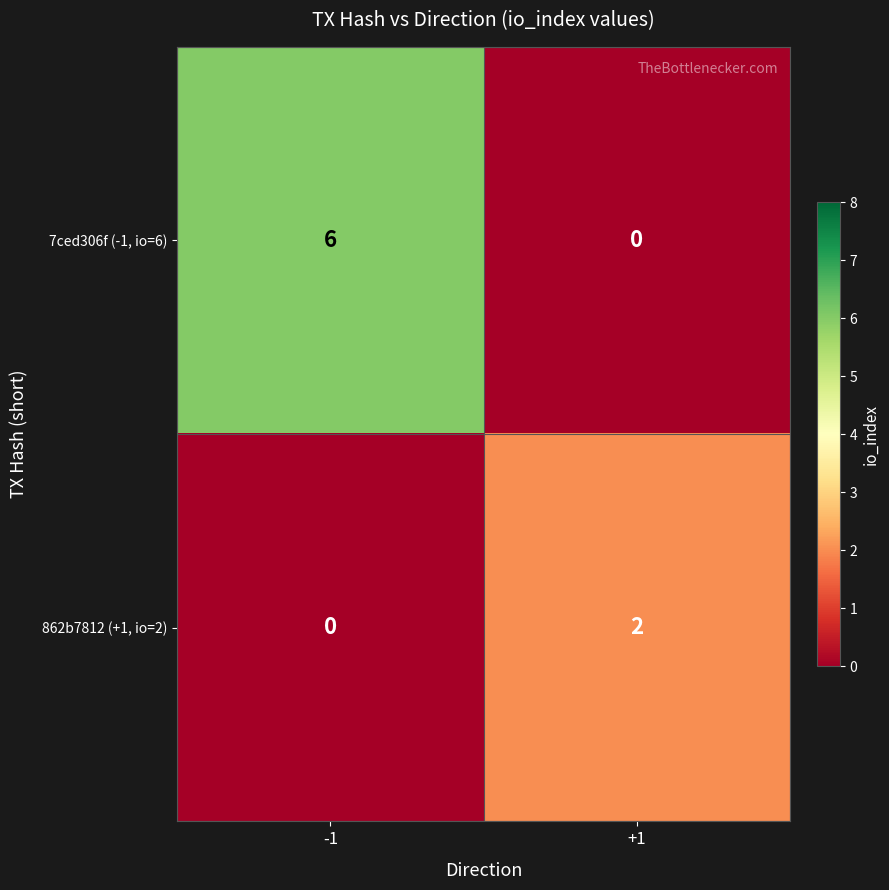

What is the difference between the 7ced306f (-1, io=6) values at +1 and -1?

6